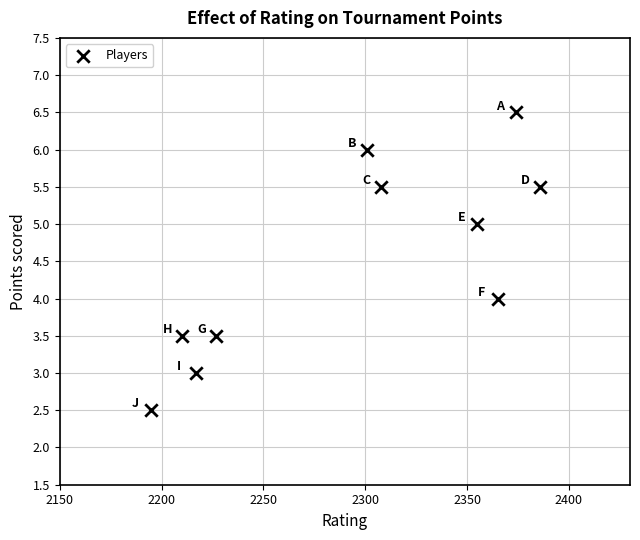

What is the average Y value?

4.5